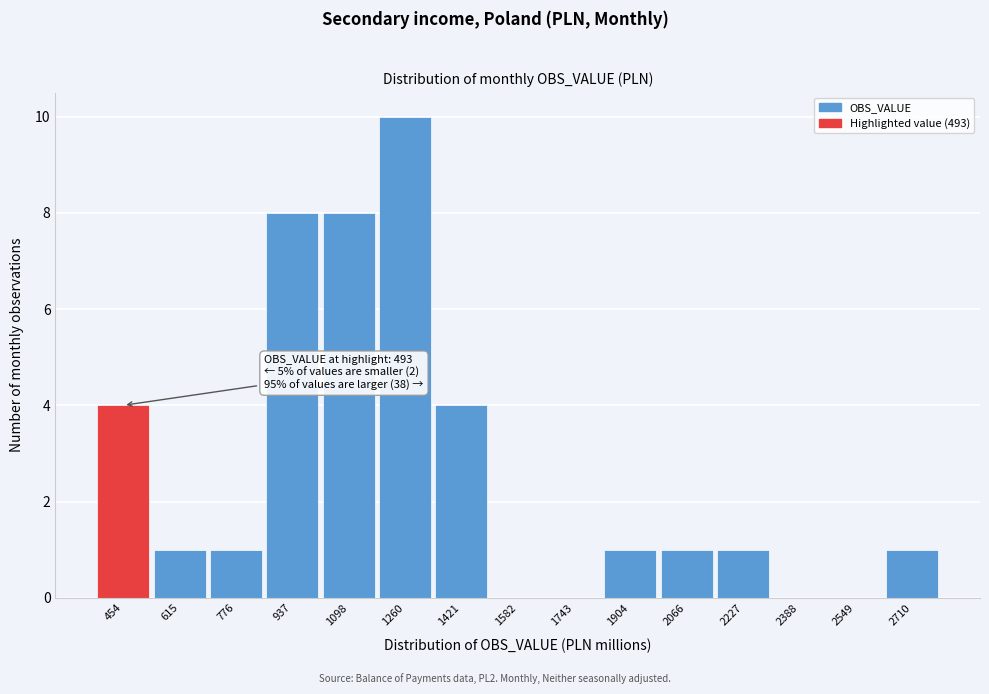

Reading left to right, list all the values displayed in this chart.

454=4	615=1	776=1	937=8	1098=8	1260=10	1421=4	1582=0	1743=0	1904=1	2066=1	2227=1	2388=0	2549=0	2710=1